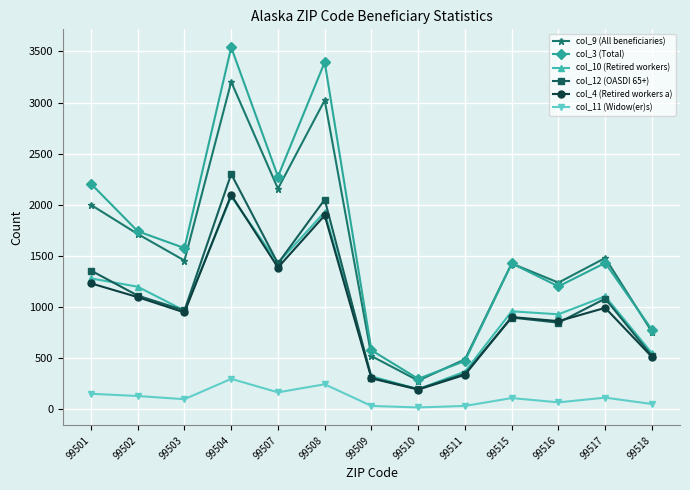

What is the difference between the maximum and second lowest values in the col_10 (Retired workers) series?

1760